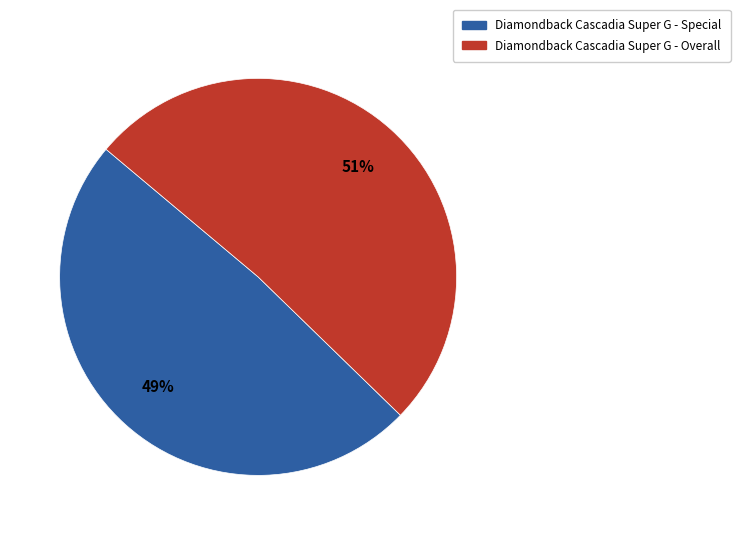

To the nearest percent, what is the difference between the largest and smallest slice percentages?

2%